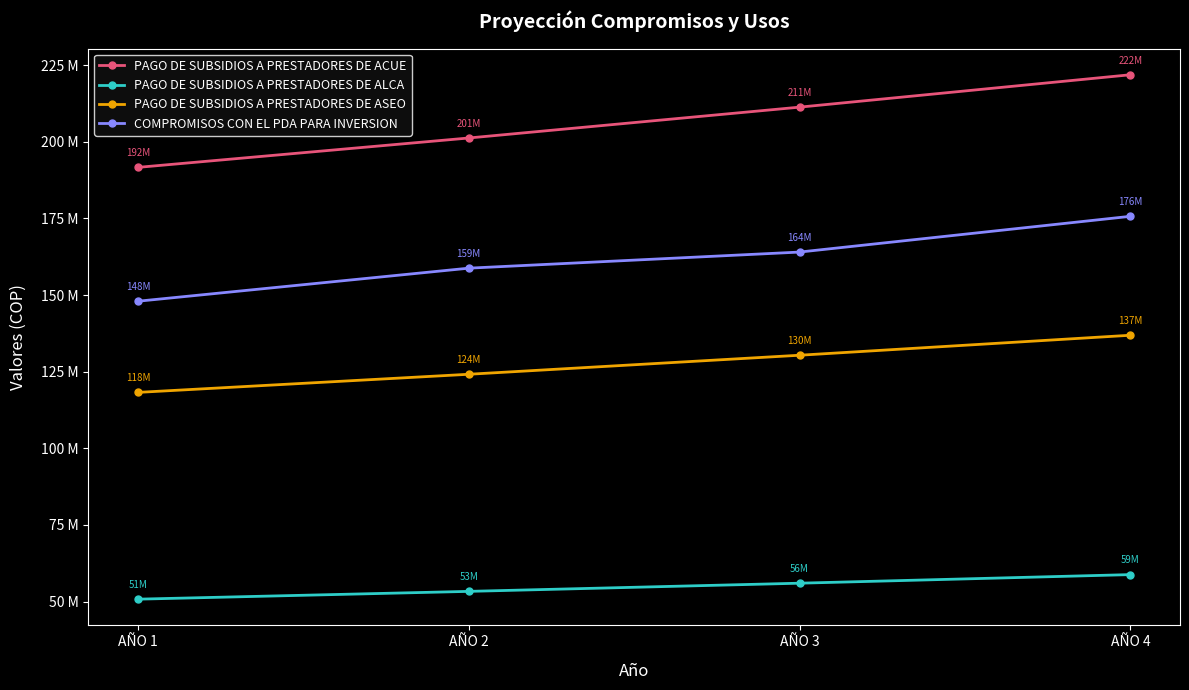

What is the greatest value displayed?

221828918.2